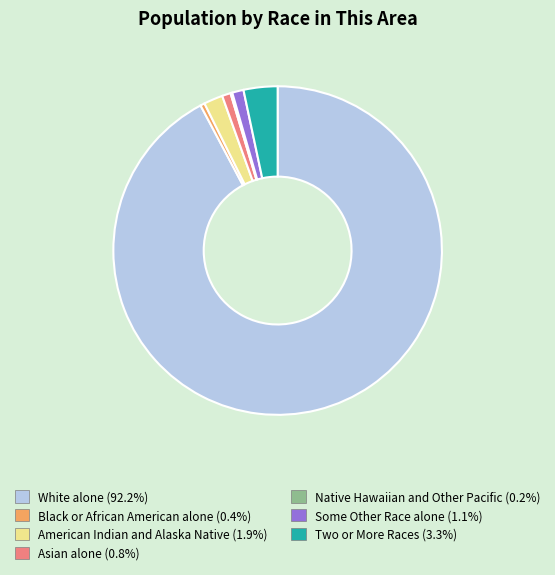

Combined, do Black or African American alone and American Indian and Alaska Native account for over 50%?

No